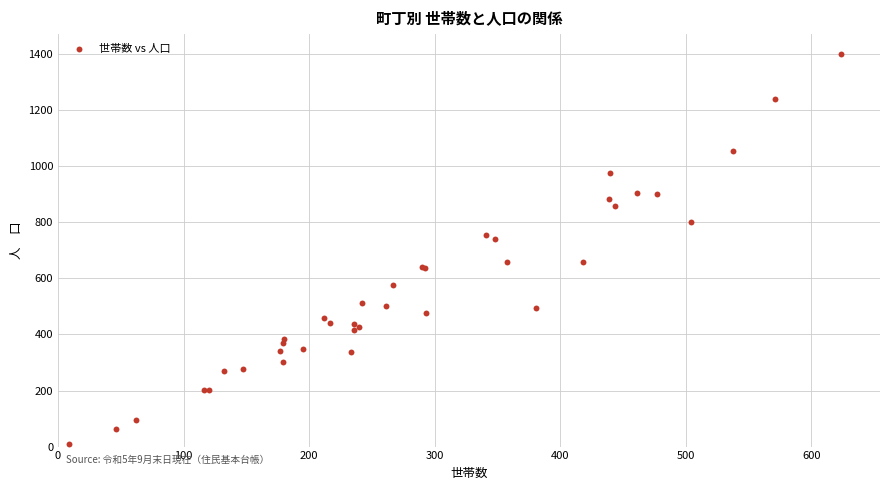

What Y value in the scatter plot is closest to 706?

739